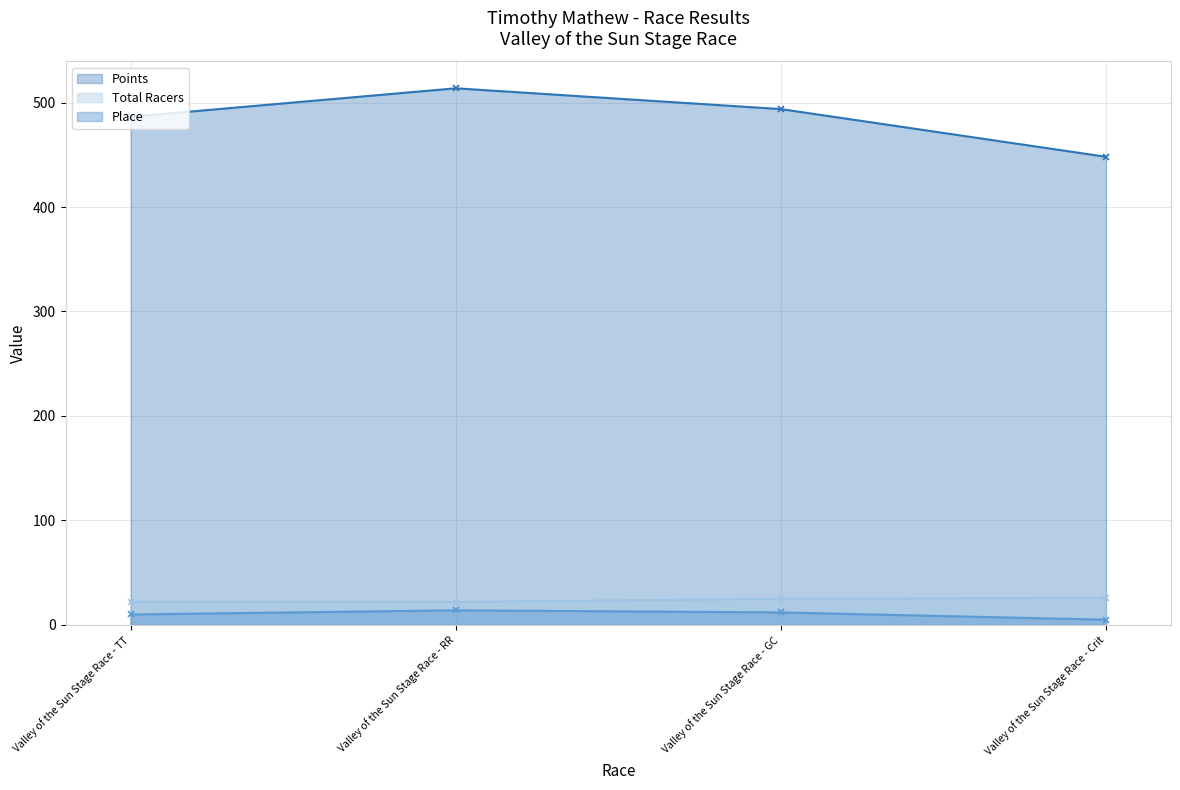

Which series has the largest total across all categories?

Points